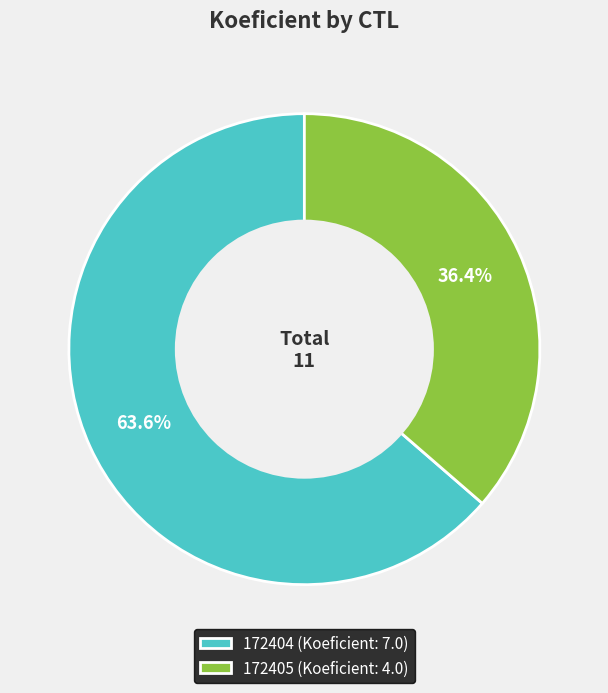

True or false: 172404 accounts for 51% of the total.

False